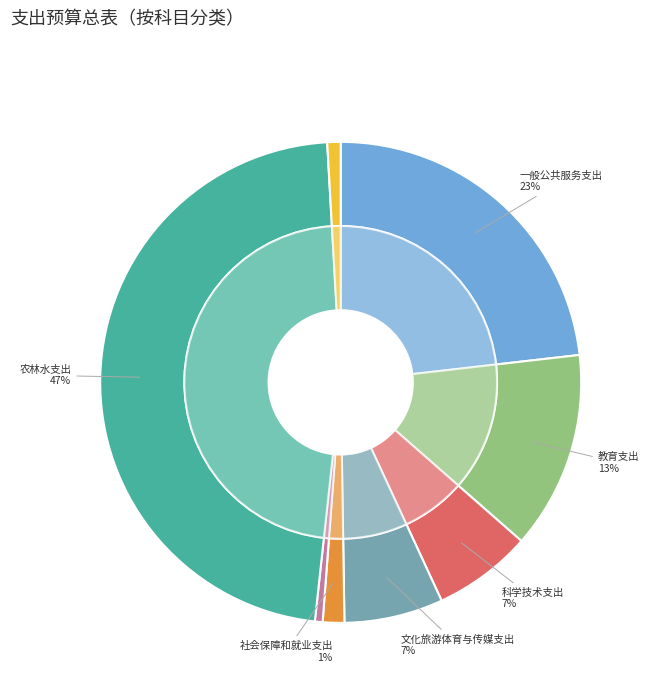

Which category has the biggest portion of the pie?

农林水支出